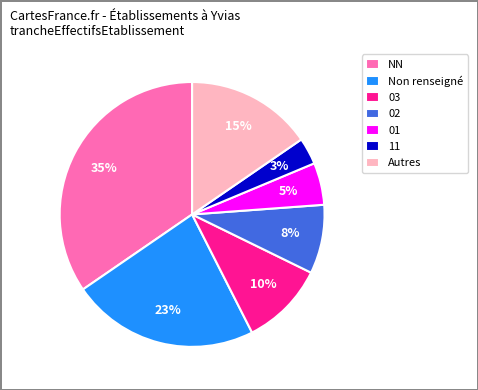

Do Non renseigné and 11 together represent more than half of the pie?

No